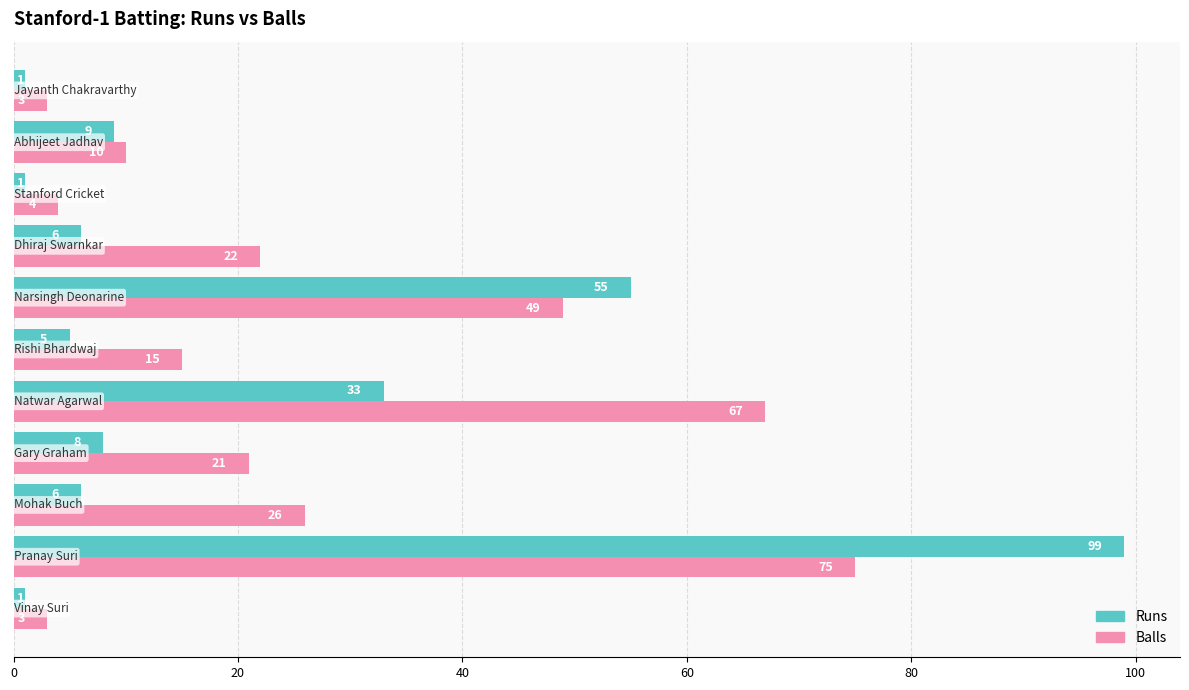

What is the sum of all Runs values?

224